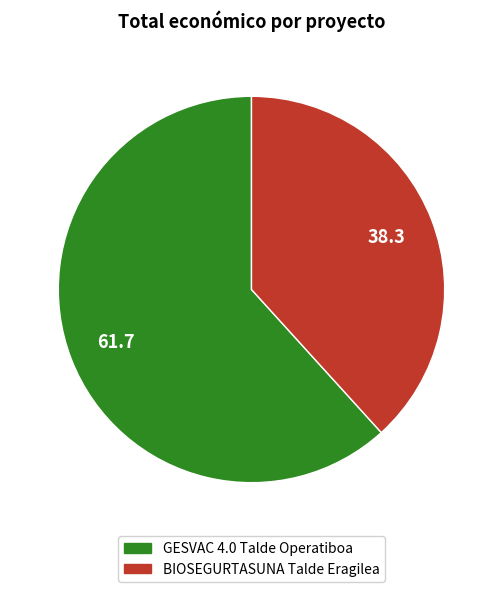

Which category has the smallest portion of the pie?

BIOSEGURTASUNA Talde Eragilea